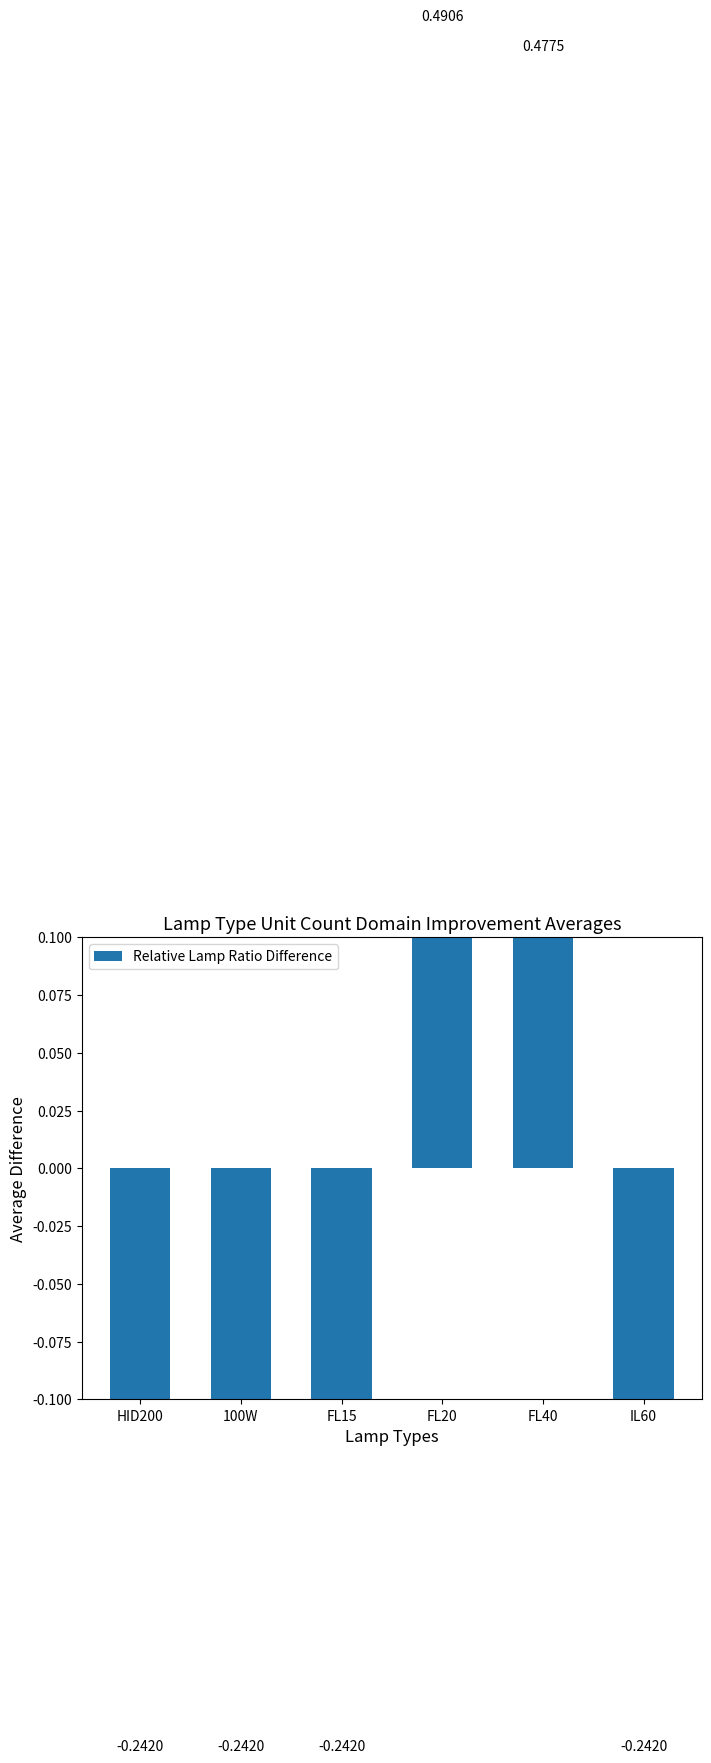

What is the label of the 5th bar from the left?

FL40